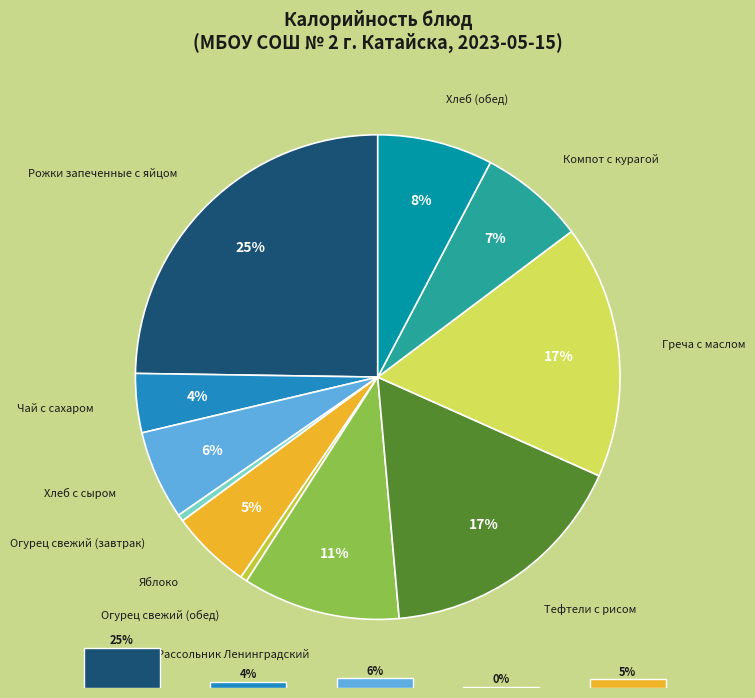

To the nearest percent, what portion does Греча с маслом represent?

17%